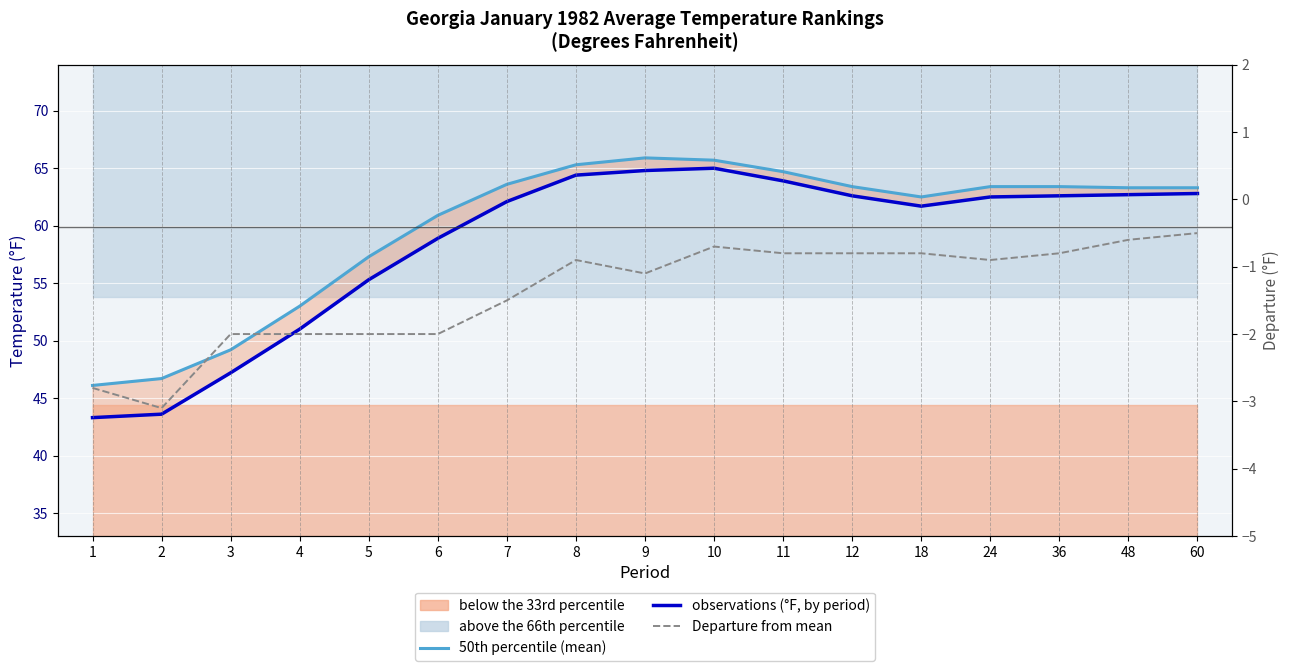

What is the value of the Departure from mean point at the 14th from the left?

-0.9